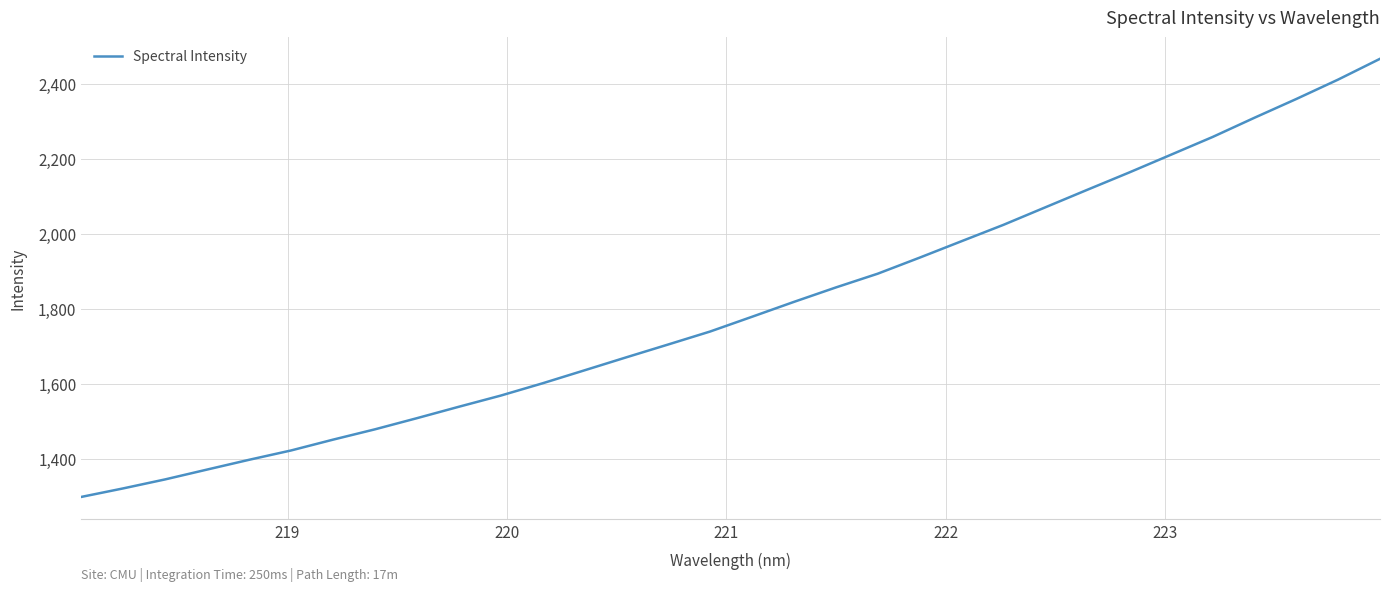

What is the minimum value shown in the chart?

1297.9